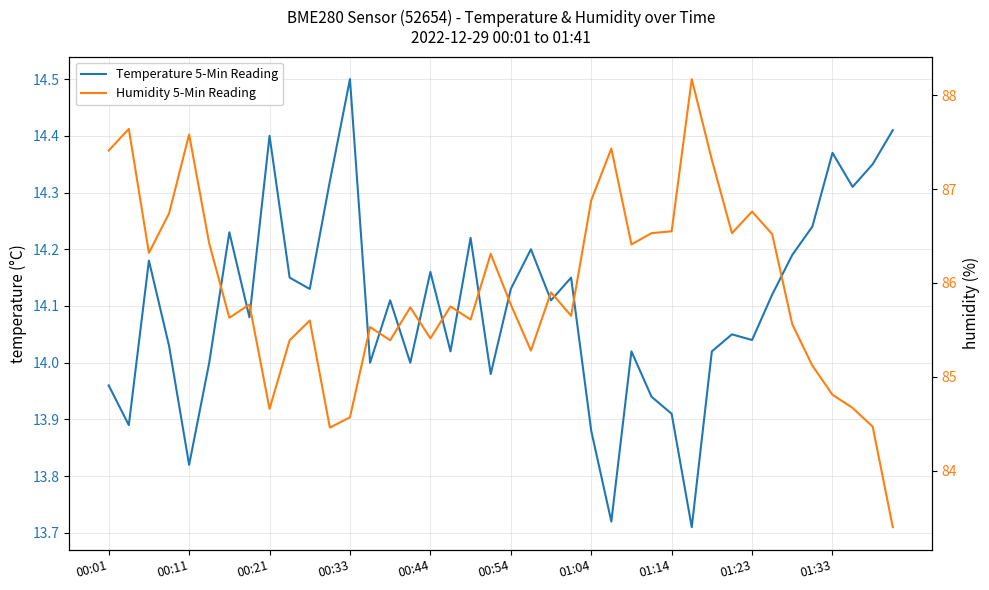

Reading right to left, extract all data points from this chart.

Temperature 5-Min Reading: 14.4	14.3	14.3	14.4	14.2	14.2	14.1	14.0	14.1	14.0	13.7	13.9	13.9	14.0	13.7	13.9	14.2	14.1	14.2	14.1	14.0	14.2	14.0	14.2	14.0	14.1	14.0	14.5	14.3	14.1	14.2	14.4	14.1	14.2	14.0	13.8	14.0	14.2	13.9	14.0
Humidity 5-Min Reading: 83.4	84.5	84.7	84.8	85.1	85.6	86.5	86.8	86.5	87.3	88.2	86.5	86.5	86.4	87.4	86.9	85.7	85.9	85.3	85.8	86.3	85.6	85.8	85.4	85.7	85.4	85.5	84.6	84.5	85.6	85.4	84.7	85.8	85.6	86.4	87.6	86.7	86.3	87.6	87.4